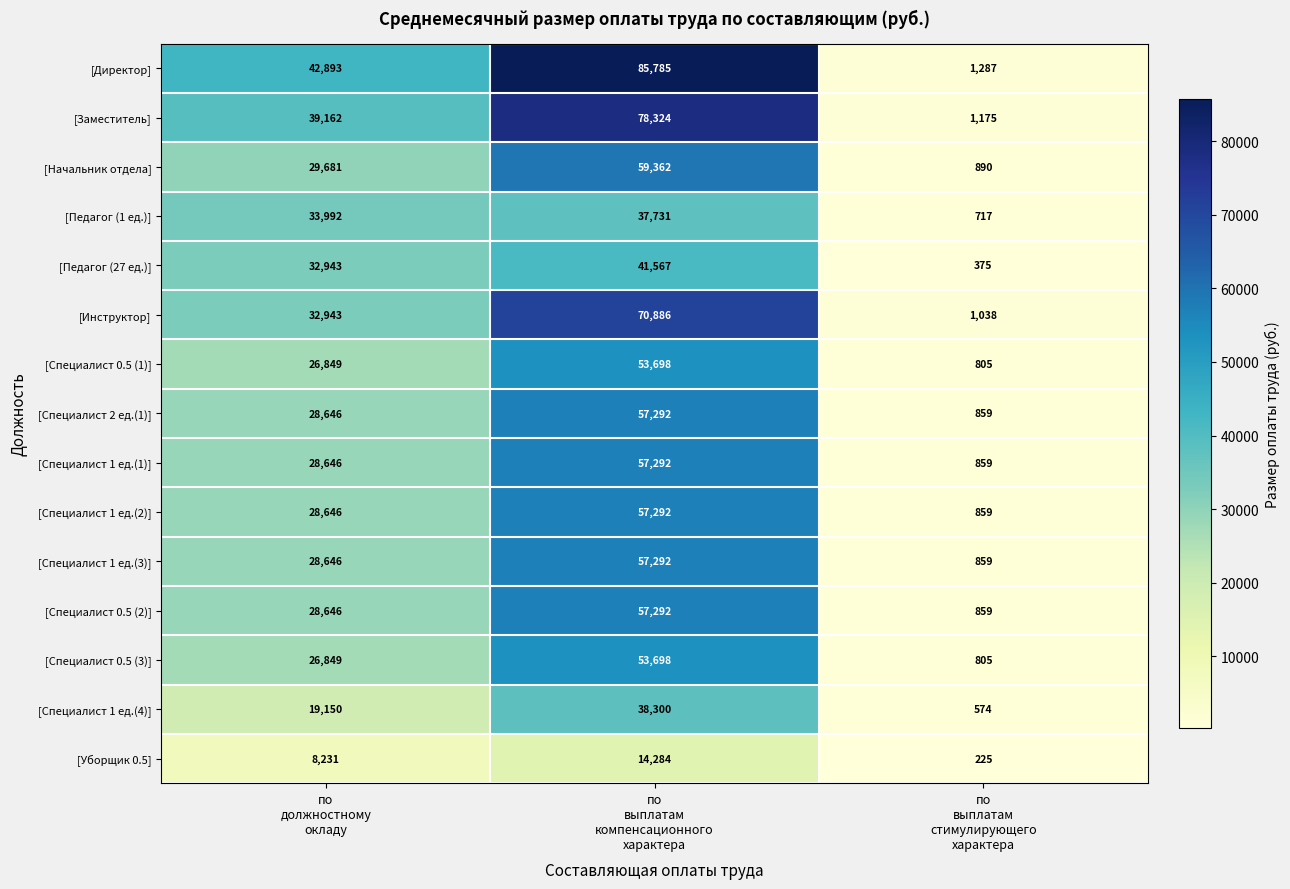

What is the difference between the maximum and second lowest values in the [Специалист 1 ед.(3)] series?

28646